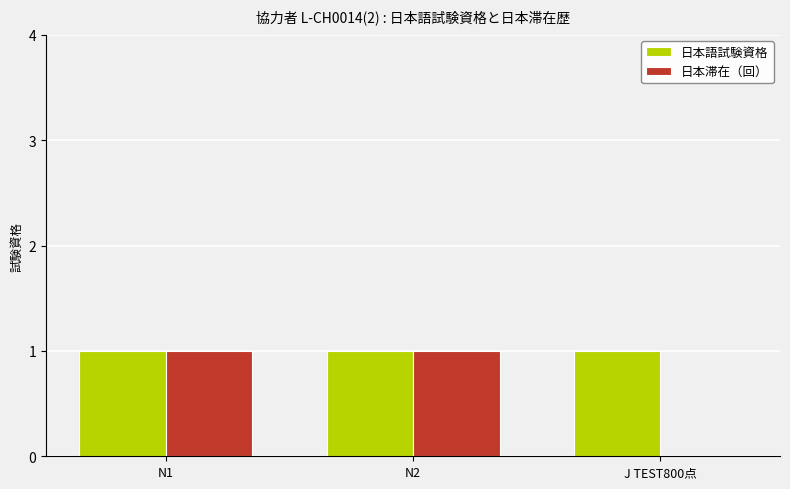

How many 日本滞在（回） values are between 0 and 1?

3